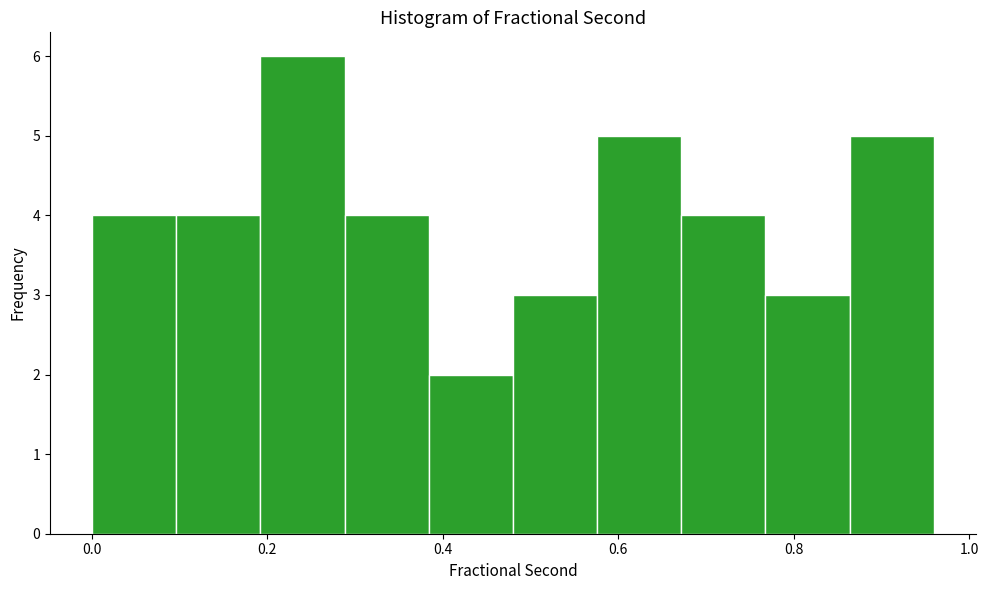

Which range on the x-axis has the tallest bar?

0.20 to 0.28